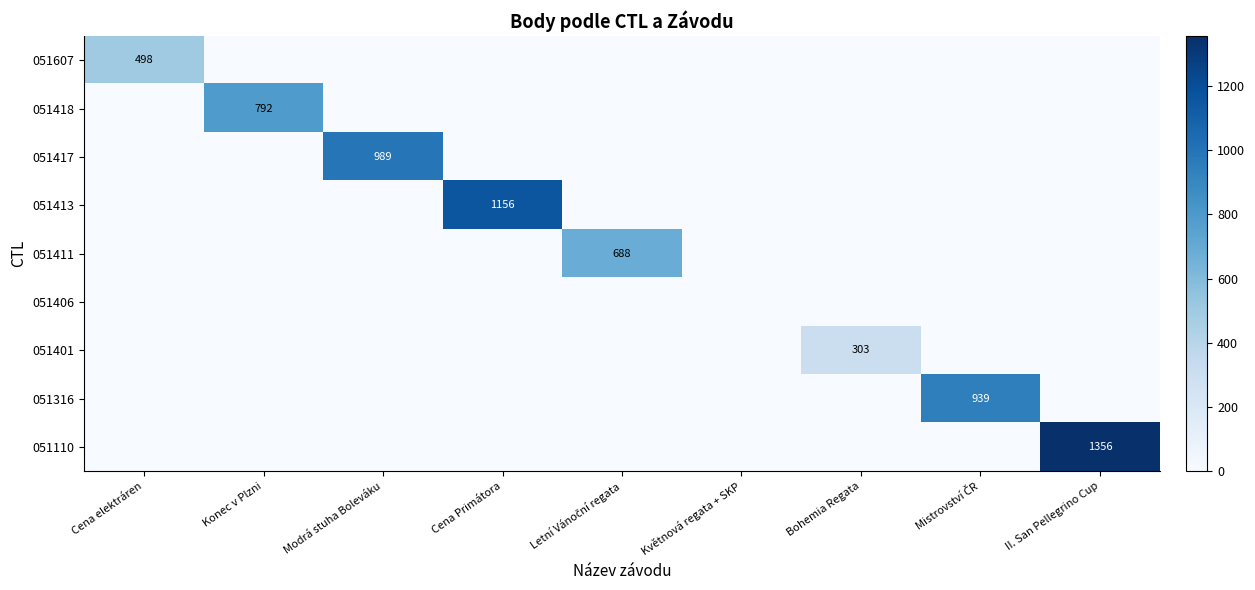

What is the maximum value shown in the chart?

1356